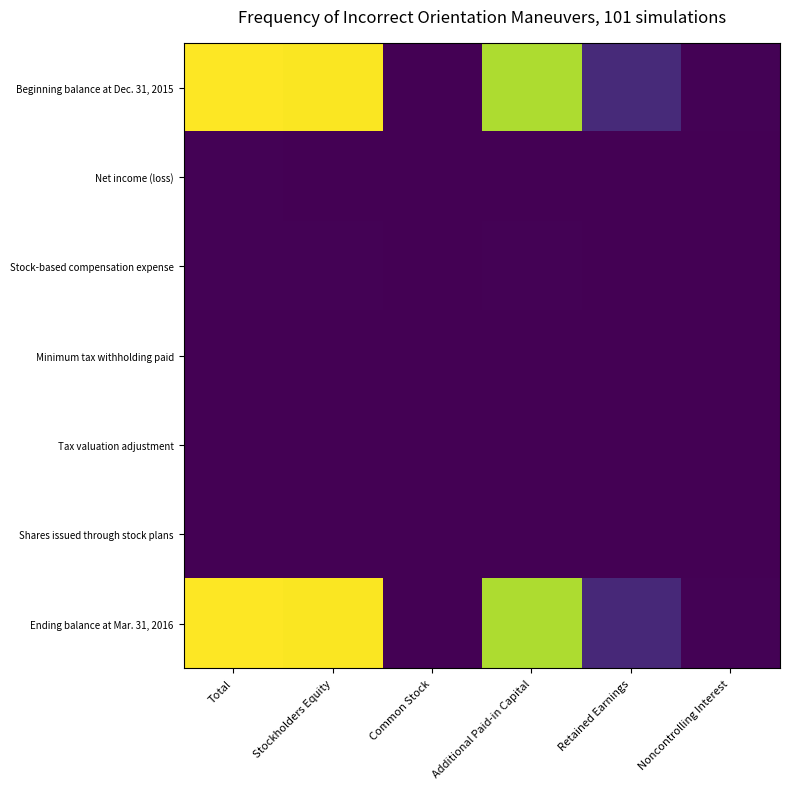

Which series has the largest total across all categories?

Beginning balance at Dec. 31, 2015